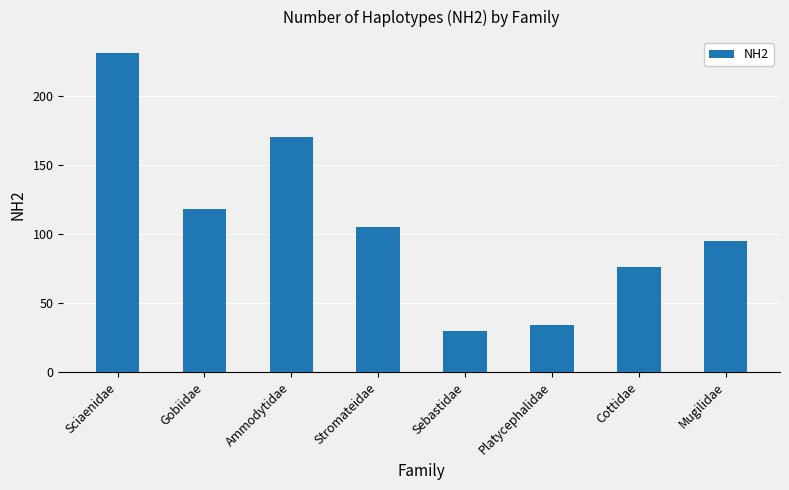

Is it true that the value at Gobiidae is 202?

False